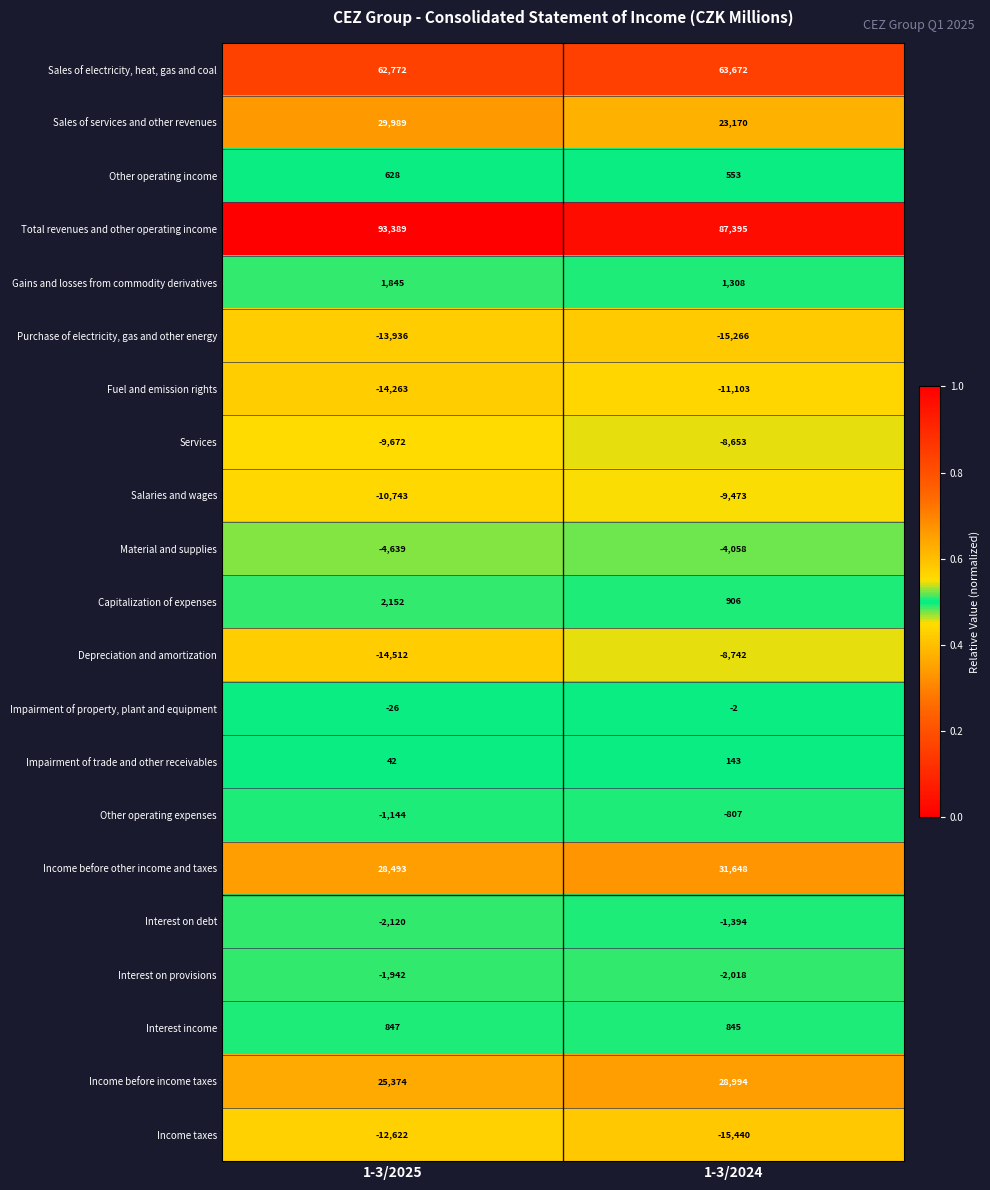

What is the total value across all series at 1-3/2025?

159912